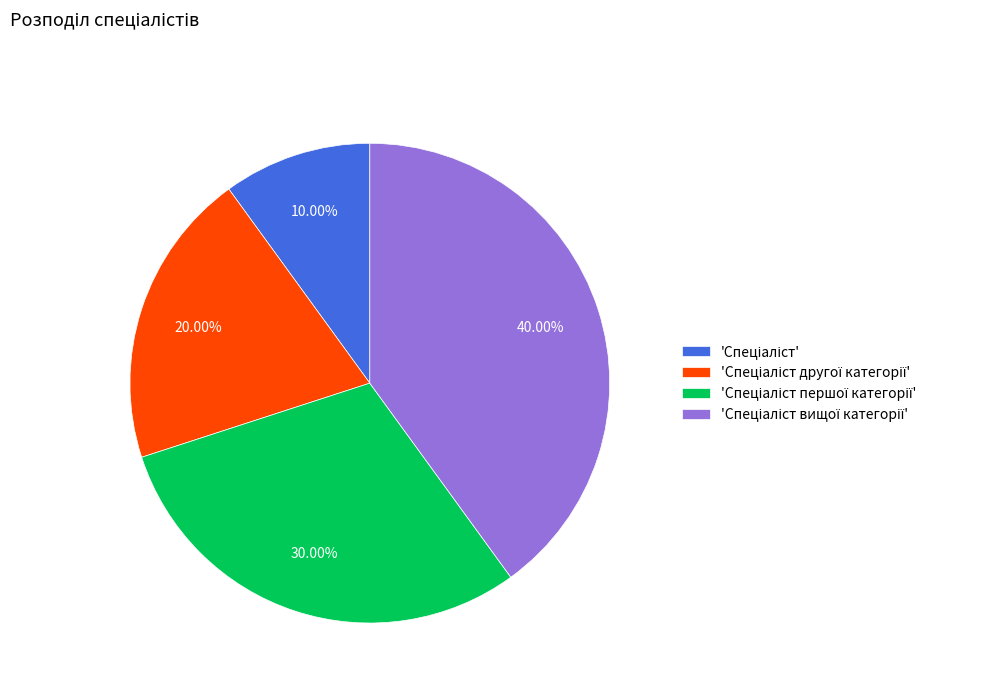

Does any single category account for the majority?

No